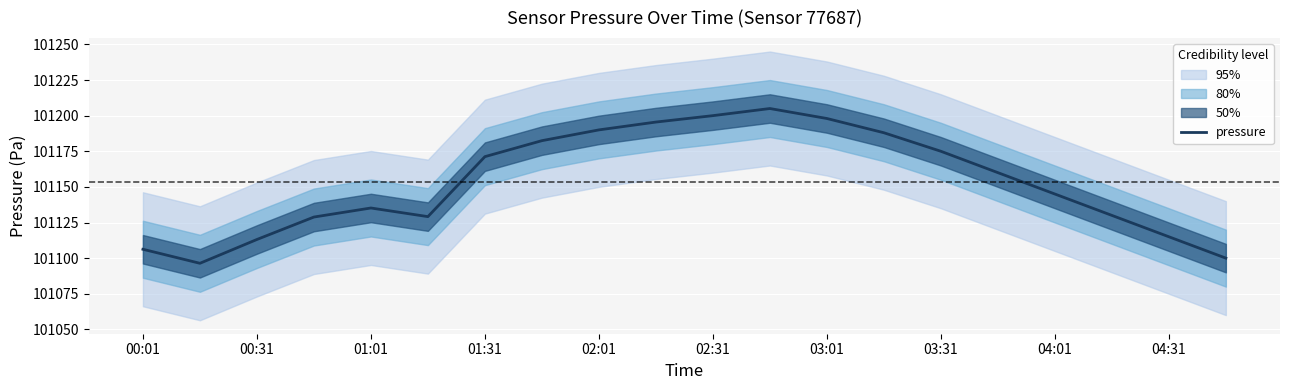

The pressure series shows 167730.8 at 02:31. True or false?

False